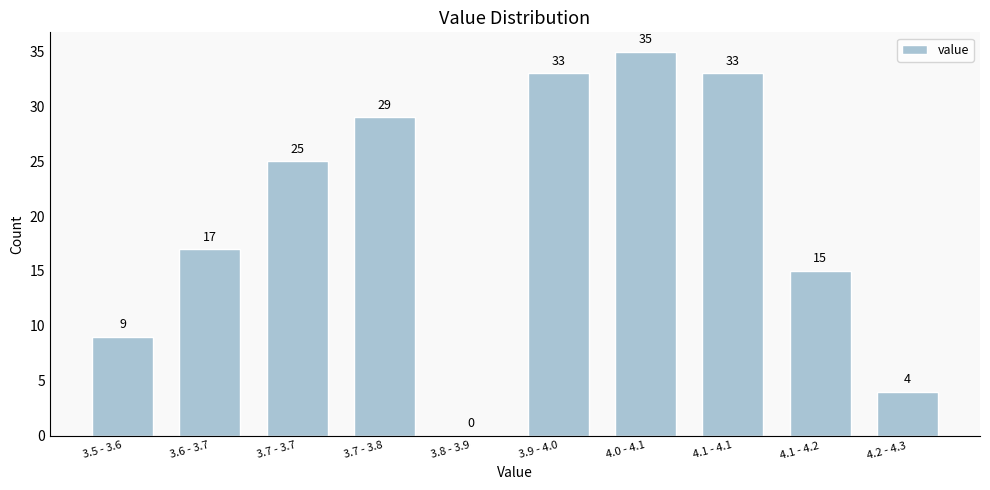

Reading right to left, transcribe all the data shown in this chart.

4.2 - 4.3=4	4.1 - 4.2=15	4.1 - 4.1=33	4.0 - 4.1=35	3.9 - 4.0=33	3.8 - 3.9=0	3.7 - 3.8=29	3.7 - 3.7=25	3.6 - 3.7=17	3.5 - 3.6=9